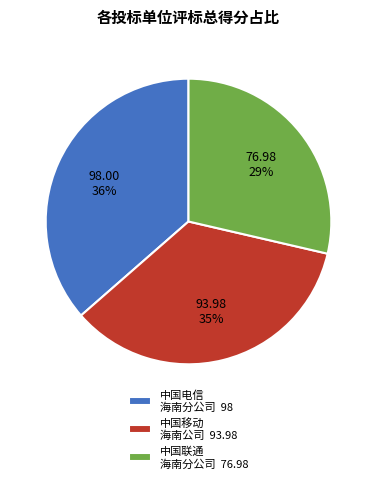

Does any single category account for the majority?

No